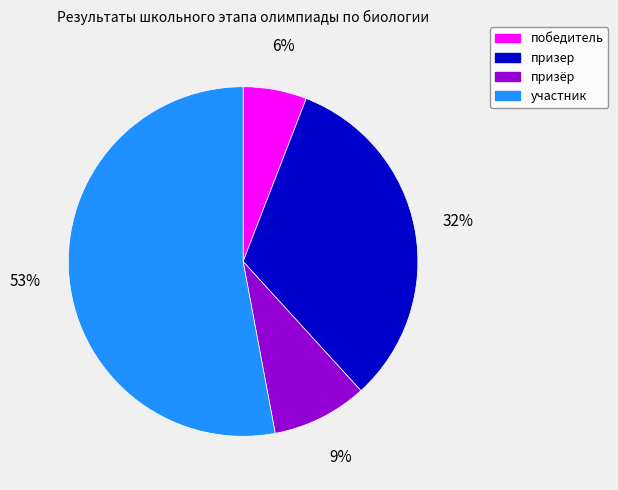

To the nearest percent, what portion does призер represent?

32%